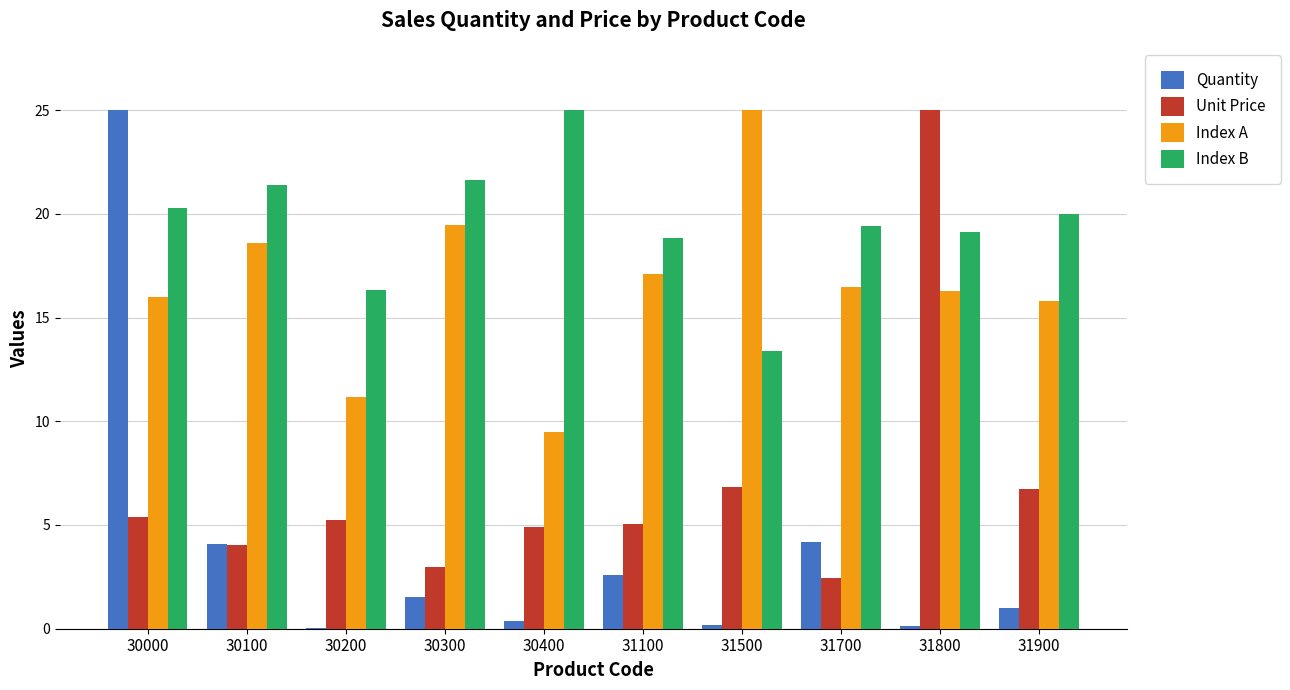

What are all the series names shown in the legend?

Quantity, Unit Price, Index A, Index B